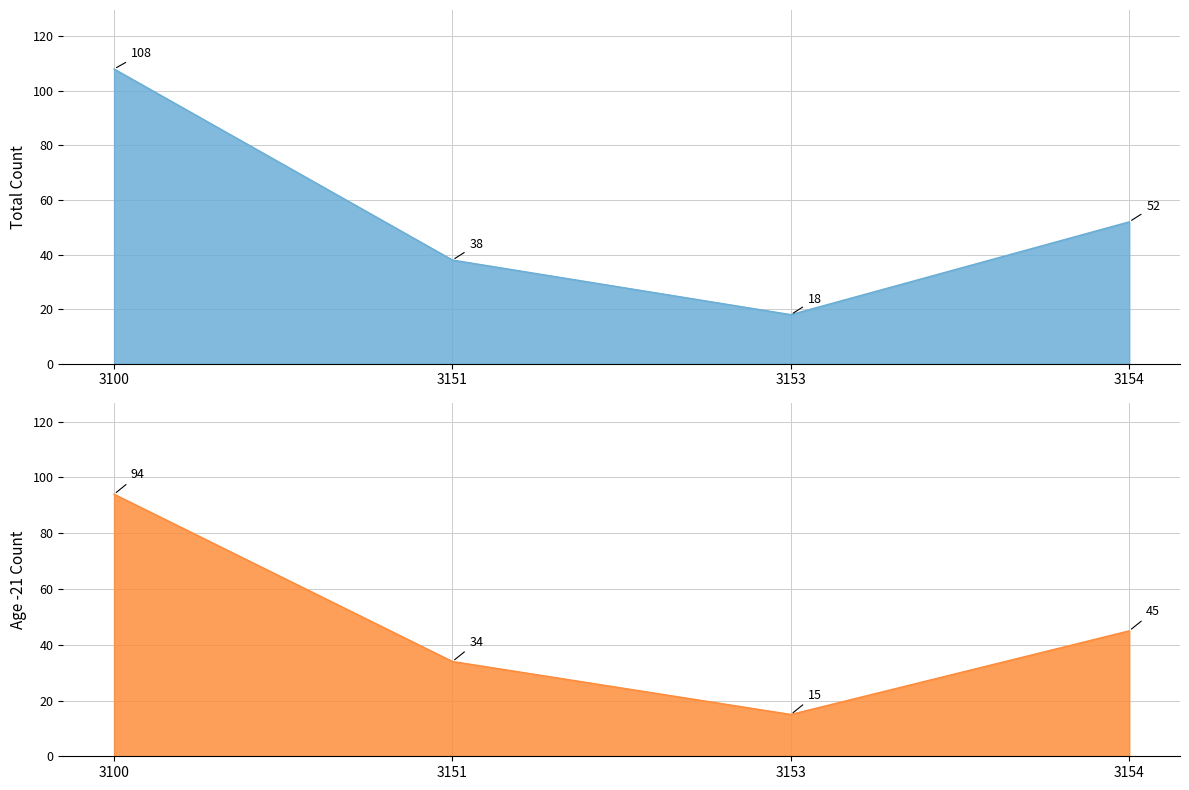

True or false: Age -21 (col_14) and Total (col_13) cross at least once.

False